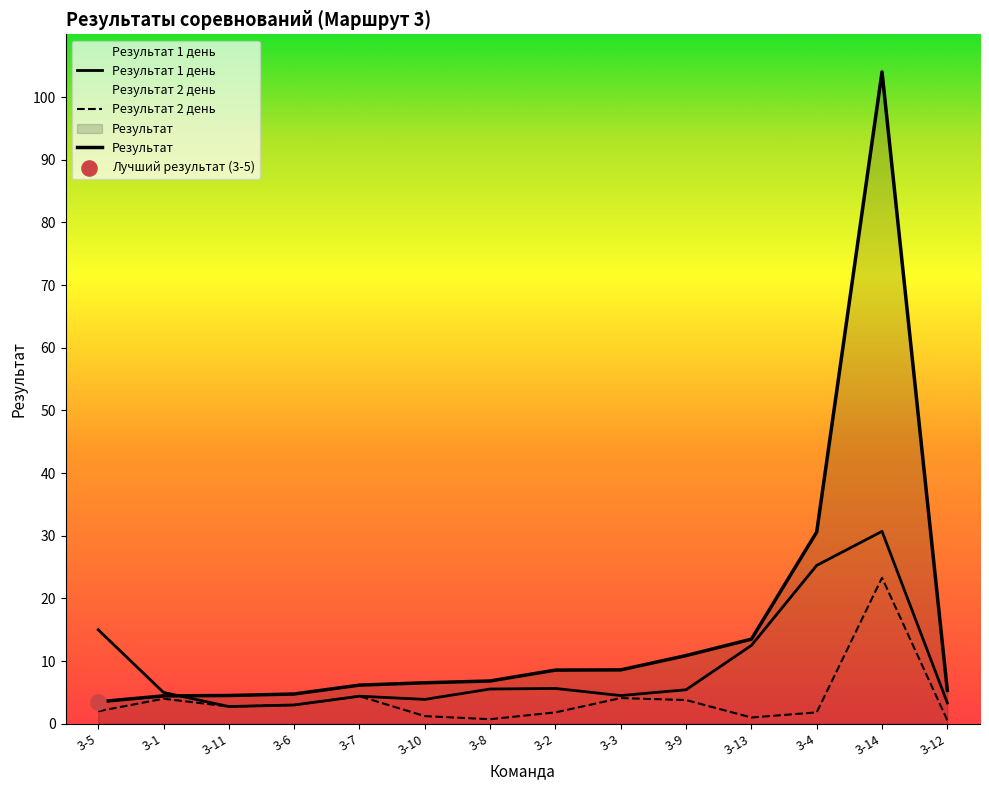

Which series has the widest spread of Y values?

Результат